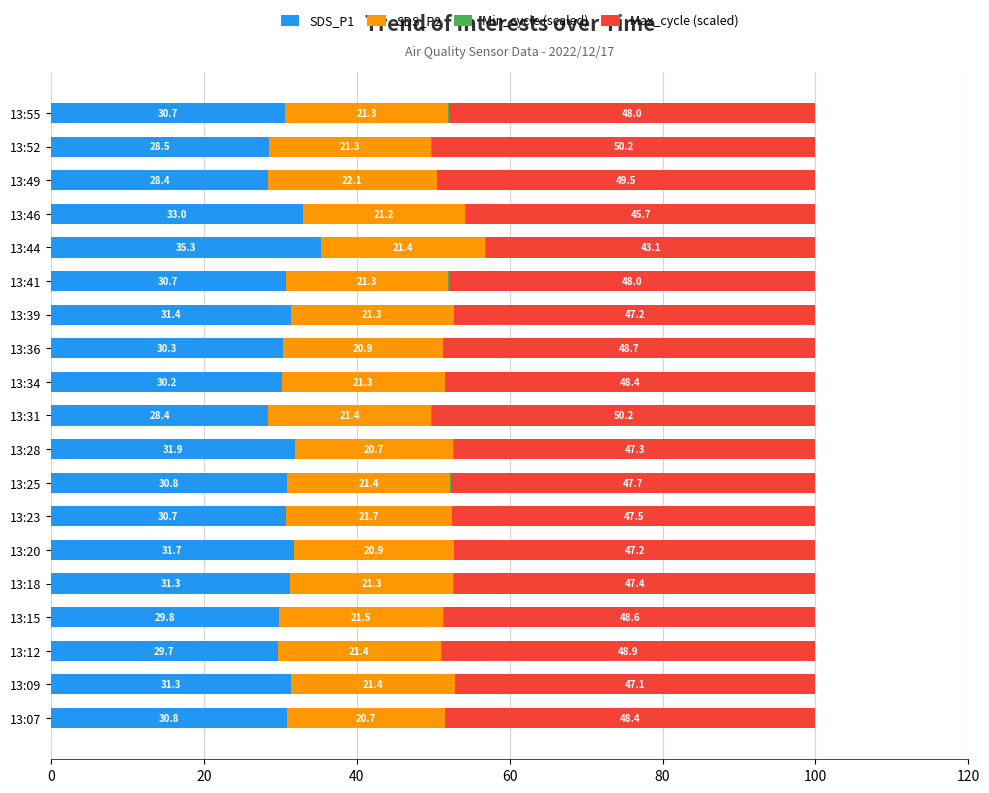

What is the highest value of the SDS_P1 series?

35.3